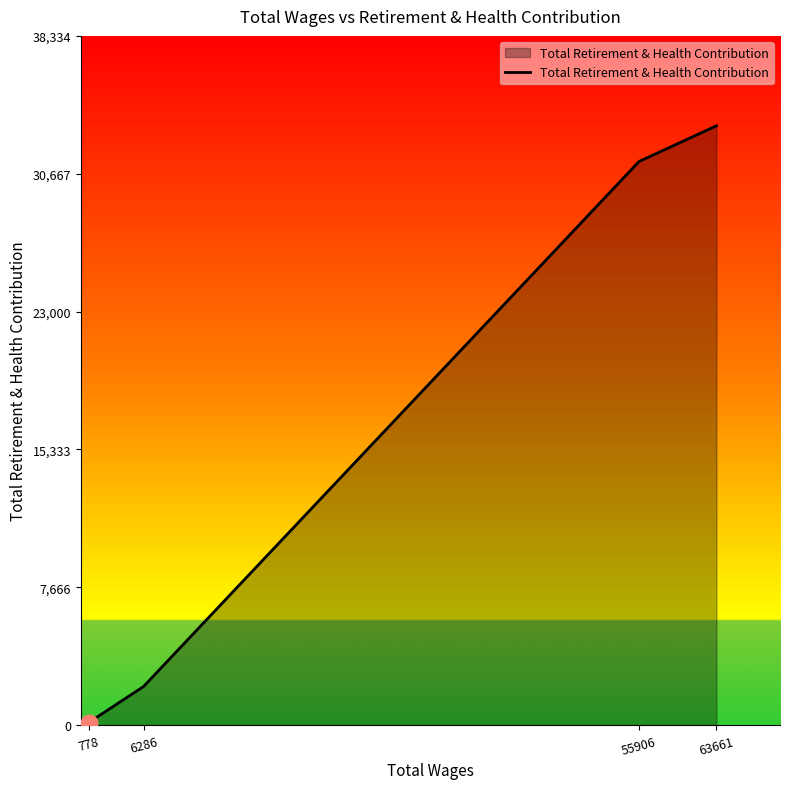

Read the value at 63661.

33334